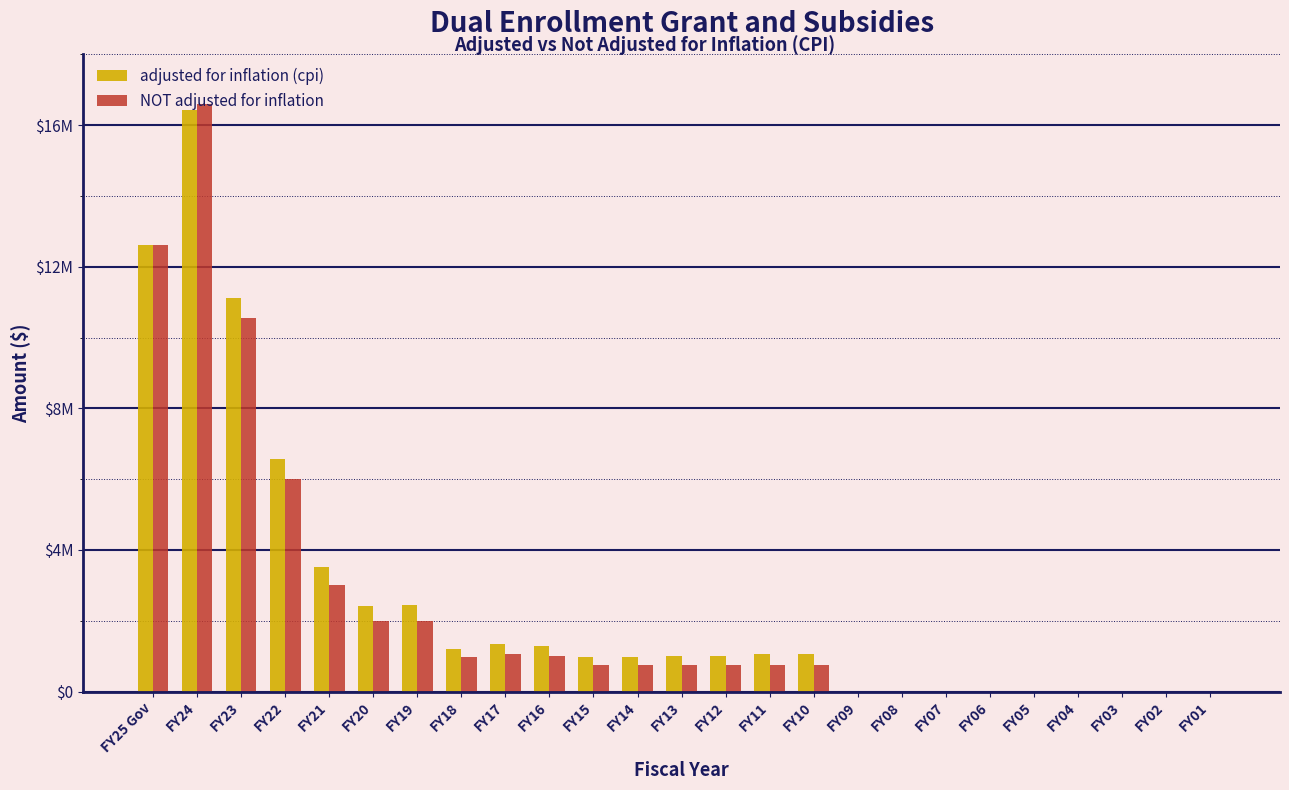

What are all the series names shown in the legend?

adjusted for inflation (cpi), NOT adjusted for inflation